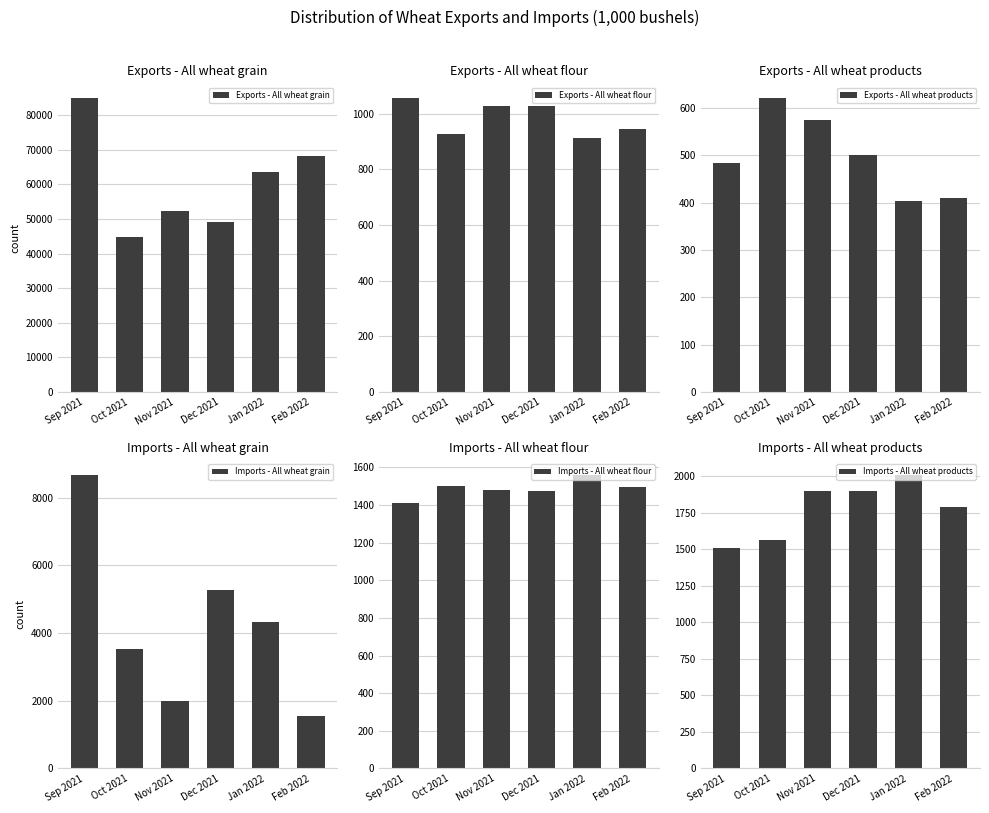

Is it true that Imports - All wheat grain equals 14308.3 at Sep 2021?

False